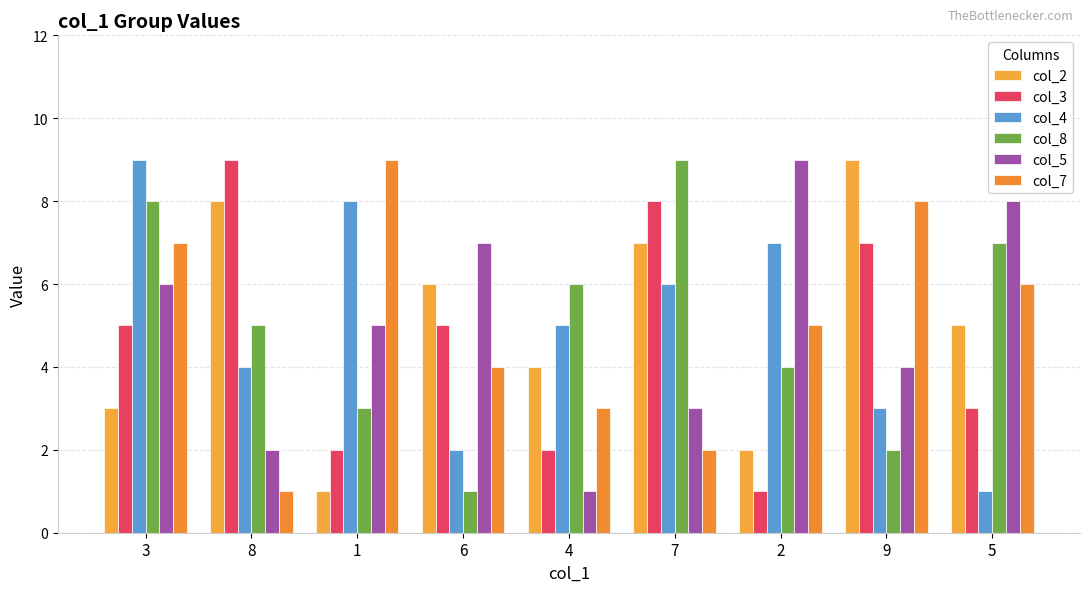

Rank the series by their maximum value, from lowest to highest.

col_2, col_3, col_4, col_8, col_5, col_7